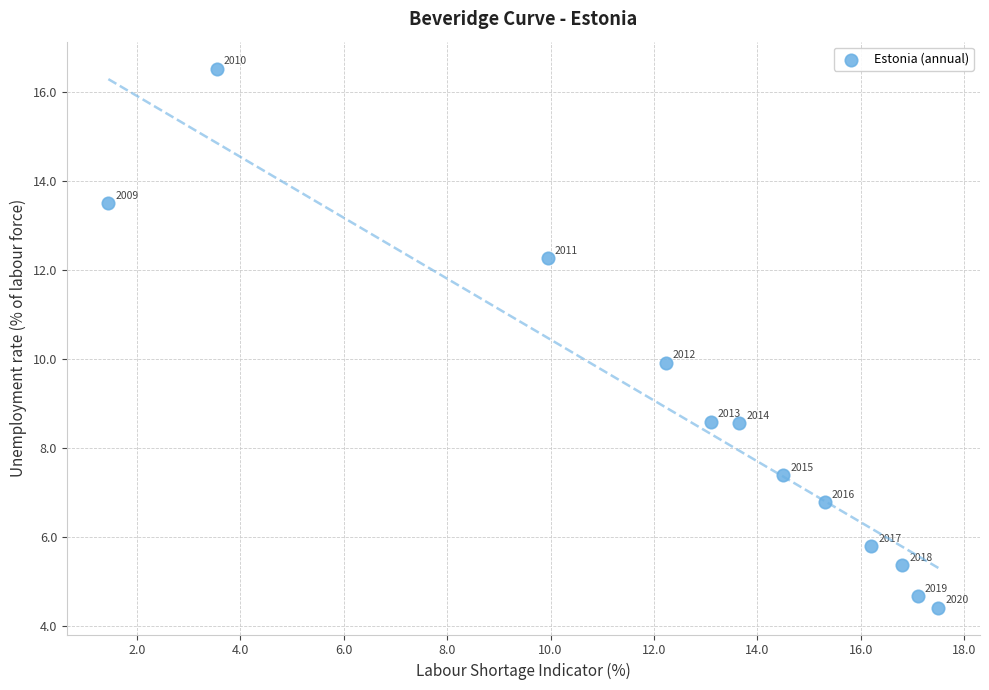

What Y value in the scatter plot is closest to 10?

9.9